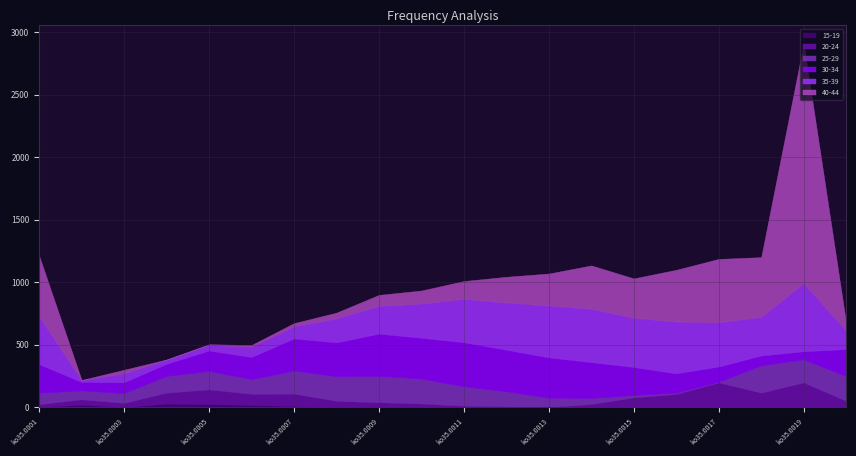

Reading left to right, transcribe all the data shown in this chart.

15-19: 2	21	1	29	25	18	10	3	1	4	1	1	1	1	1	1	1	1	1	1
20-24: 22	43	34	88	118	90	99	49	39	26	11	6	1	25	78	105	198	116	198	51
25-29: 92	70	78	133	147	116	184	196	211	199	155	120	74	48	18	10	4	218	184	196
30-34: 229	68	87	98	164	178	258	271	338	327	353	333	323	287	225	155	123	79	65	218
35-39: 383	15	72	32	45	83	97	192	223	274	348	378	415	428	394	415	354	310	545	147
40-44: 485	1	28	2	5	13	25	46	87	104	142	206	256	346	315	414	507	477	1917	61